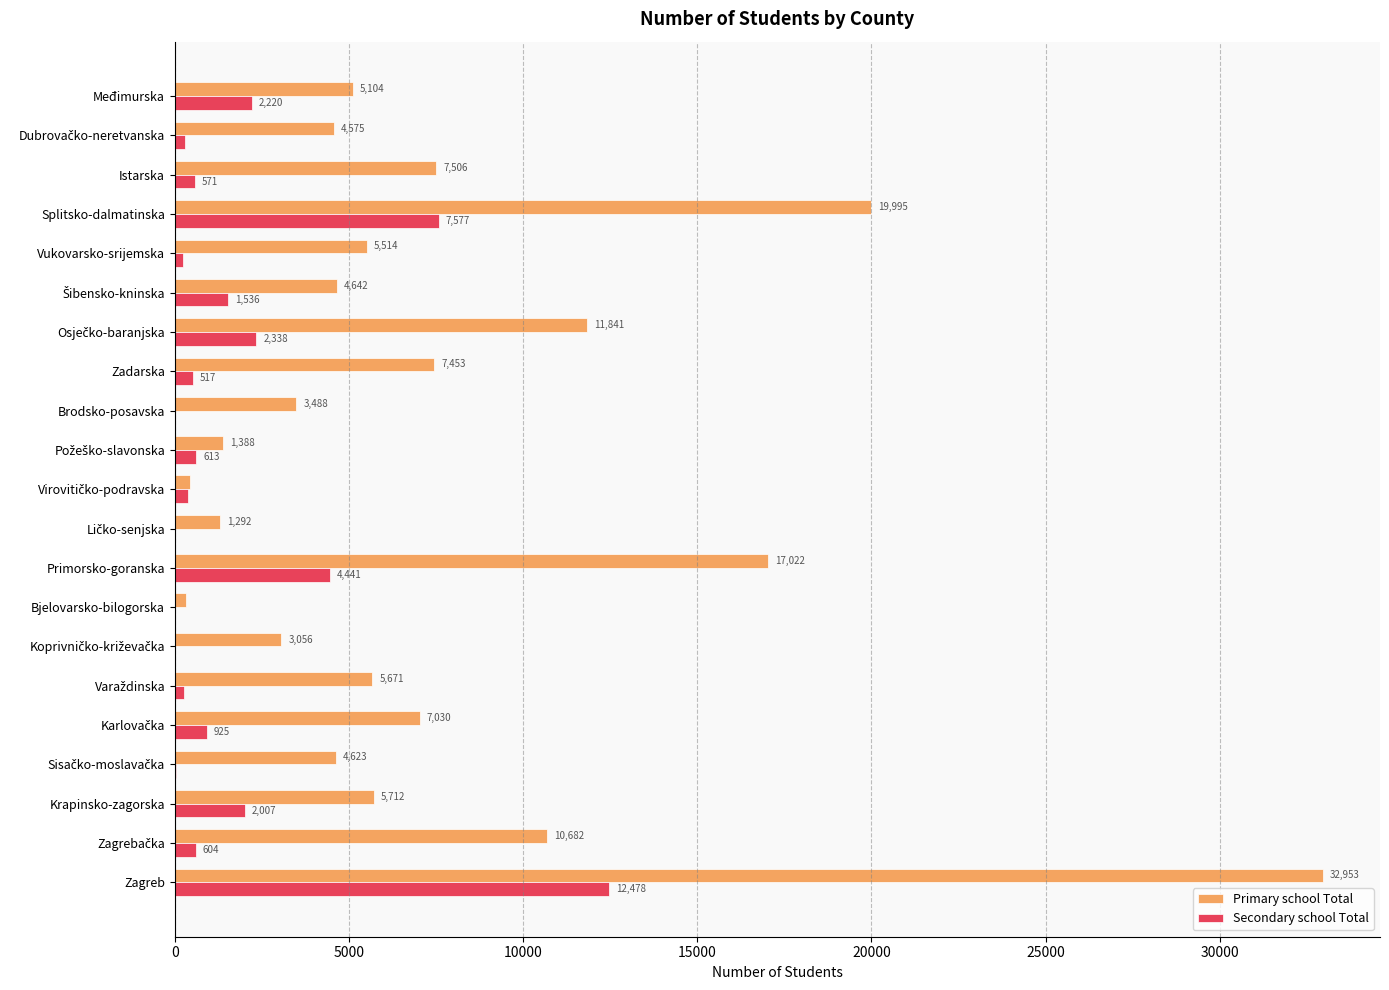

Which series has the widest spread of values?

Primary school Total